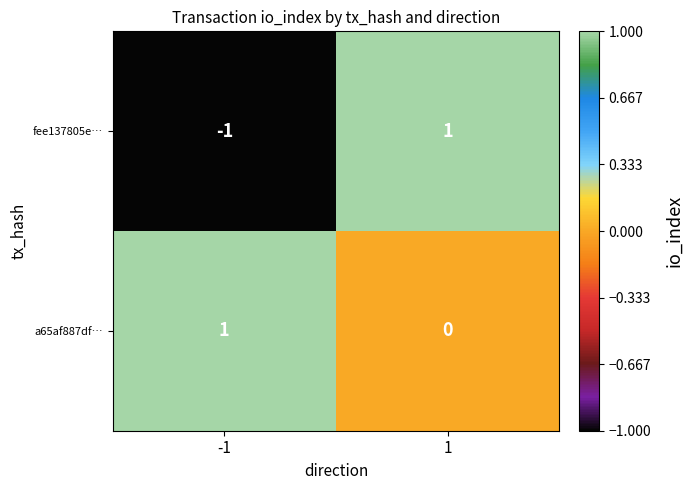

What is the difference between the highest and lowest values at -1?

2